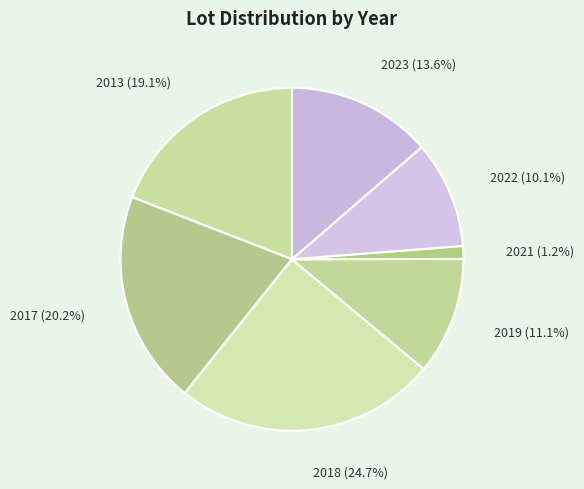

Which has a higher value, 2019 or 2021?

2019